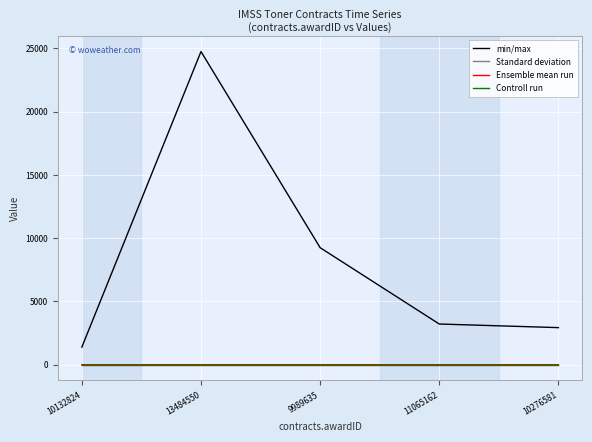

What is the average value of the Ensemble mean run series?

0.2